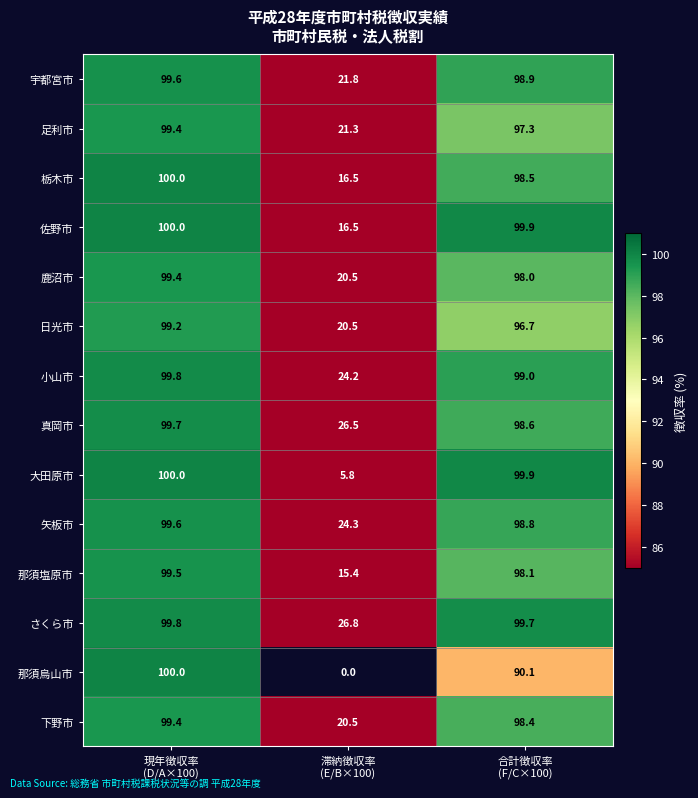

What is the average value of the 足利市 series?

72.7